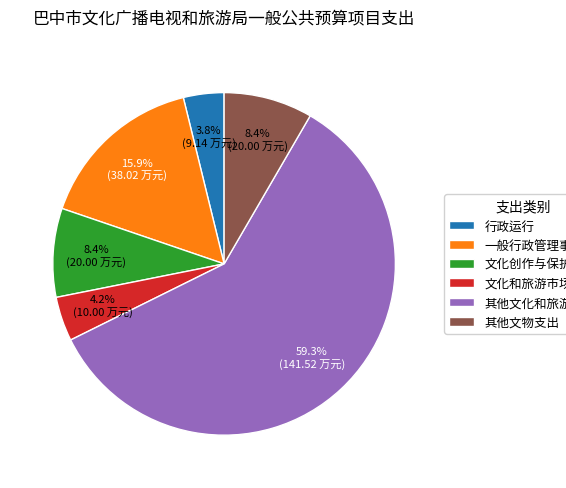

The 文化和旅游市场管理 slice represents 4% of the pie. True or false?

True